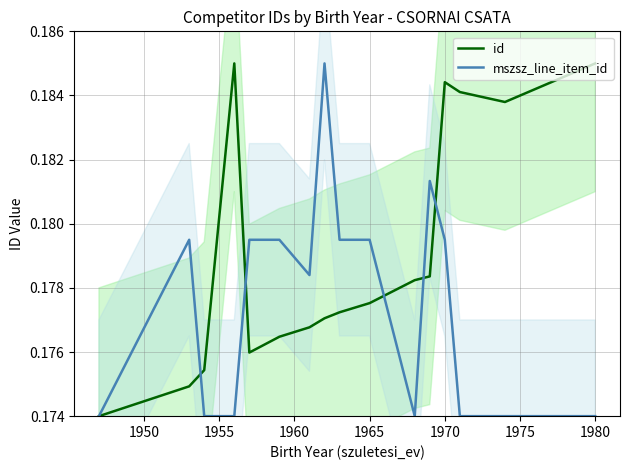

At how many categories does at least one series exceed 0?

16